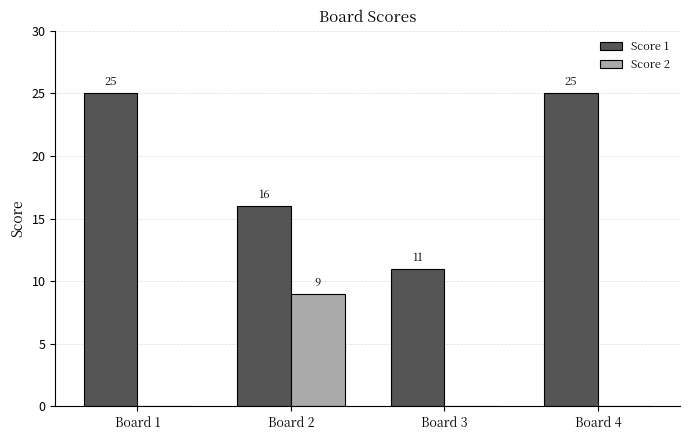

Reading left to right, transcribe all the data shown in this chart.

Score 1: Board 1=25	Board 2=16	Board 3=11	Board 4=25
Score 2: Board 1=0	Board 2=9	Board 3=0	Board 4=0